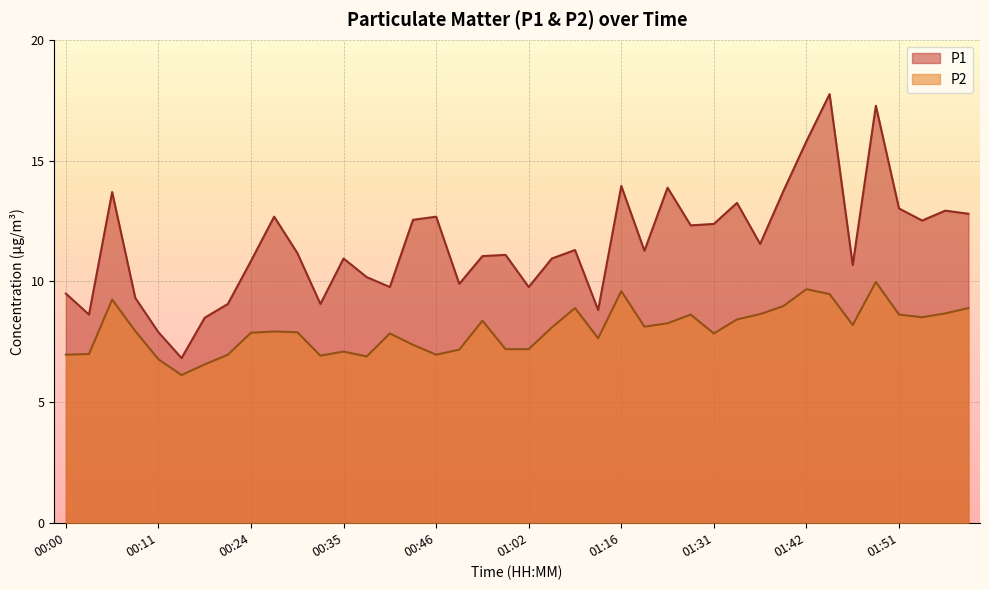

Reading left to right, extract all data points from this chart.

P1: 00:00=9.5	00:03=8.6	00:05=13.7	00:08=9.3	00:11=7.9	00:13=6.8	00:16=8.5	00:21=9.1	00:24=10.8	00:27=12.7	00:29=11.2	00:32=9.1	00:35=10.9	00:37=10.2	00:40=9.8	00:43=12.6	00:46=12.7	00:51=9.9	00:54=11.1	00:57=11.1	01:02=9.8	01:05=10.9	01:11=11.3	01:13=8.8	01:16=13.9	01:18=11.3	01:26=13.9	01:29=12.3	01:31=12.4	01:34=13.2	01:37=11.6	01:39=13.7	01:42=15.8	01:44=17.8	01:47=10.7	01:49=17.3	01:51=13.0	01:54=12.5	01:59=12.9	02:04=12.8
P2: 00:00=7.0	00:03=7.0	00:05=9.2	00:08=8.0	00:11=6.8	00:13=6.1	00:16=6.6	00:21=7.0	00:24=7.9	00:27=7.9	00:29=7.9	00:32=6.9	00:35=7.1	00:37=6.9	00:40=7.8	00:43=7.4	00:46=7.0	00:51=7.2	00:54=8.4	00:57=7.2	01:02=7.2	01:05=8.1	01:11=8.9	01:13=7.7	01:16=9.6	01:18=8.1	01:26=8.3	01:29=8.6	01:31=7.8	01:34=8.4	01:37=8.7	01:39=9.0	01:42=9.7	01:44=9.5	01:47=8.2	01:49=10.0	01:51=8.6	01:54=8.5	01:59=8.7	02:04=8.9